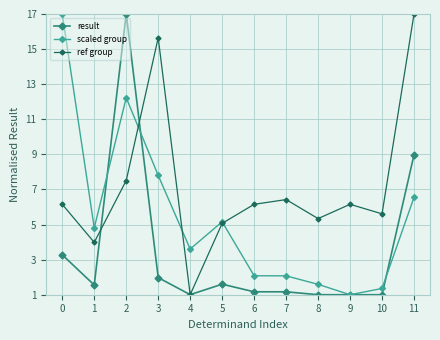

At 1, list the series in order from smallest to largest.

result, ref group, scaled group